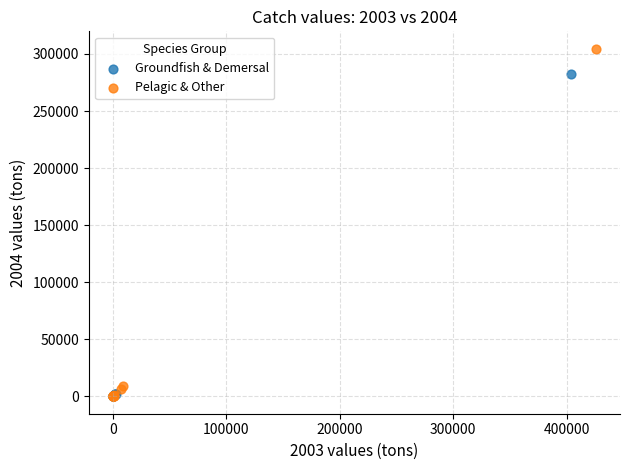

Which series contains the highest Y value?

Pelagic & Other